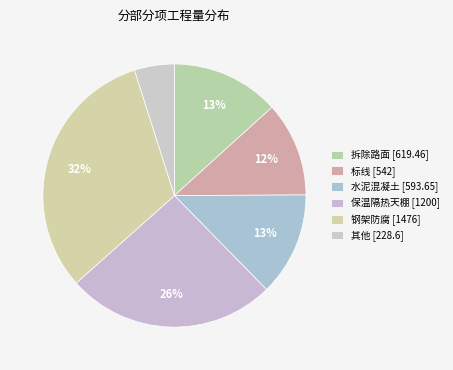

How many slices are in this pie chart?

6